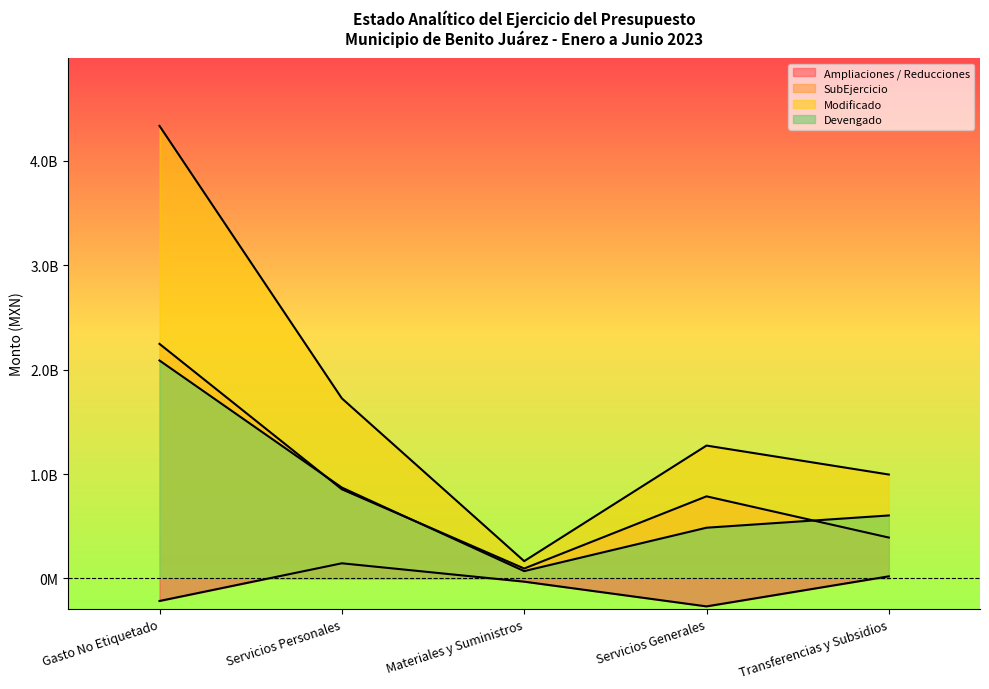

How many values in the SubEjercicio series exceed 786986001?

3